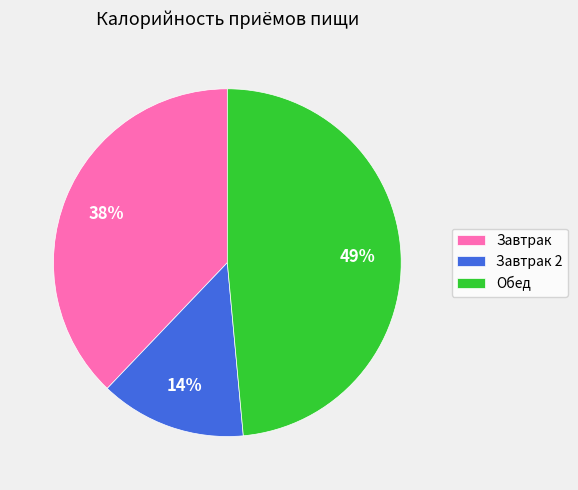

Is Обед the majority of the pie?

No